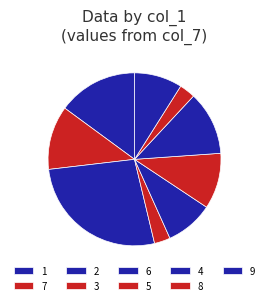

Does 6 represent more than half of the total?

No